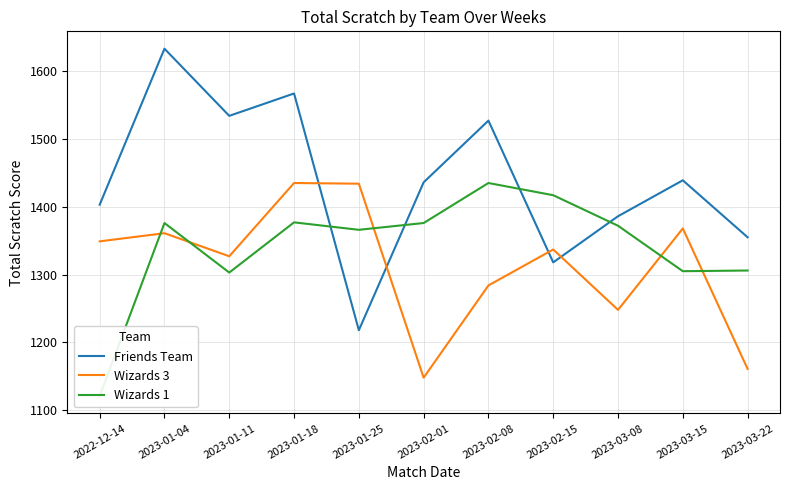

Reading left to right, transcribe all the data shown in this chart.

Friends Team: 1403	1633	1534	1567	1218	1436	1527	1318	1386	1439	1355
Wizards 3: 1349	1361	1327	1435	1434	1148	1284	1337	1248	1368	1161
Wizards 1: 1121	1376	1303	1377	1366	1376	1435	1417	1372	1305	1306